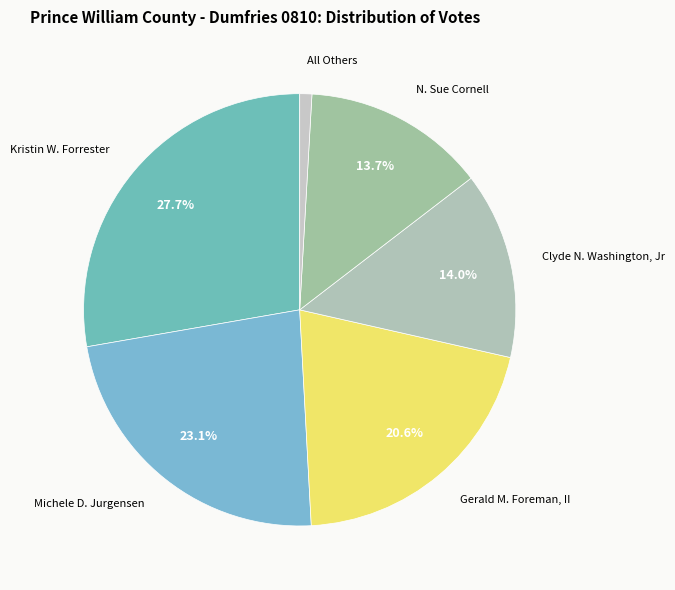

Is there a majority slice in this chart?

No